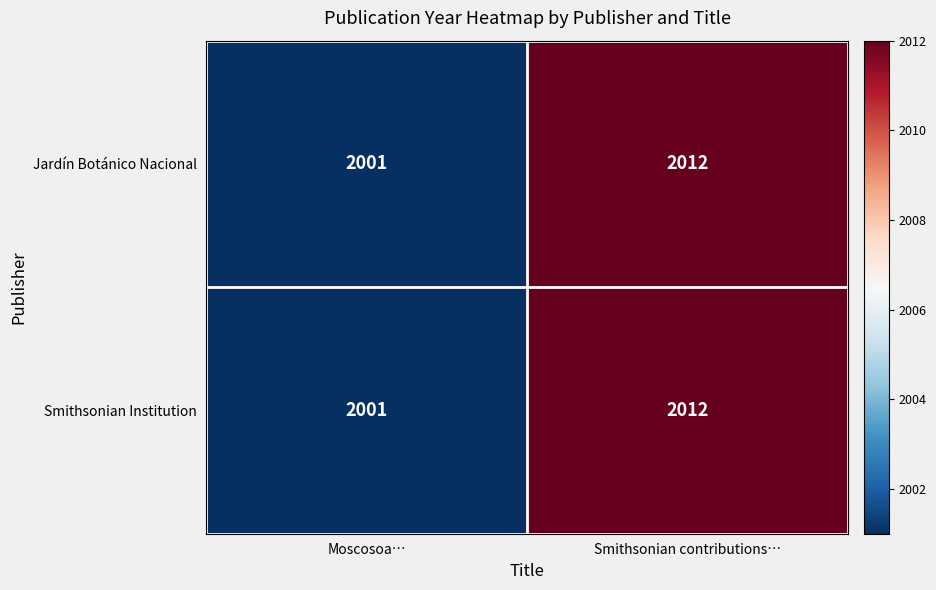

Which category has the lowest value across all series?

Moscosoa…